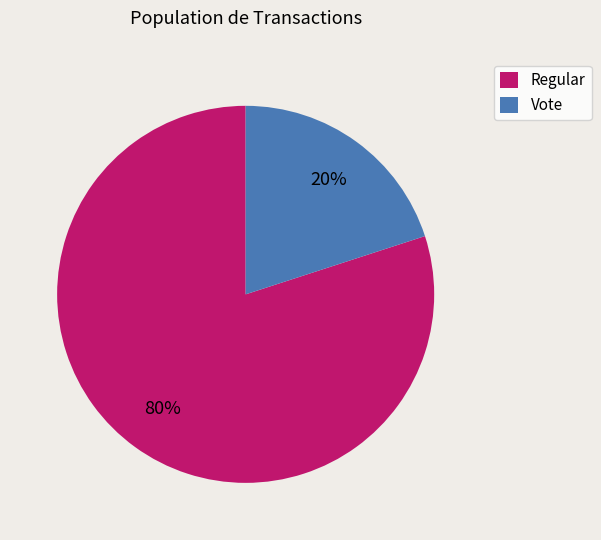

The Regular slice represents 80% of the pie. True or false?

True